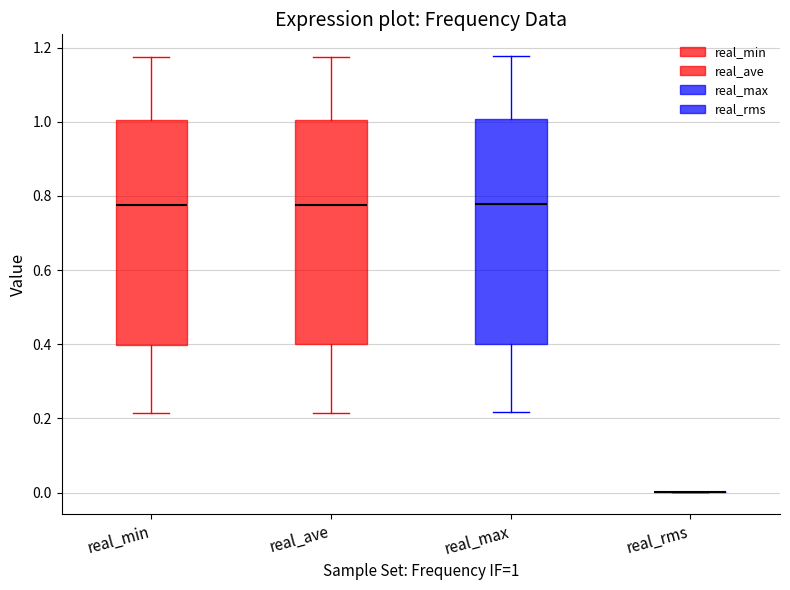

Where does the lower whisker of the box for real_max end on the y-axis? The values are not printed on the chart, so give them approximately, as read against the axis.

0.22